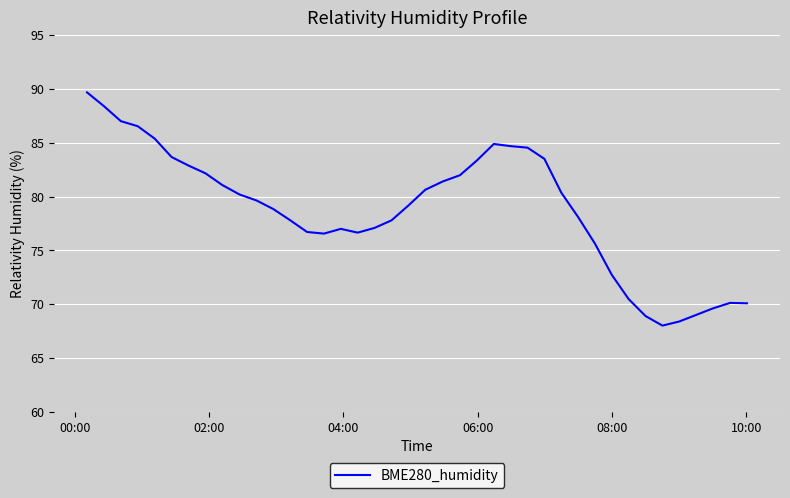

What is the difference between the maximum and second lowest values?

21.3